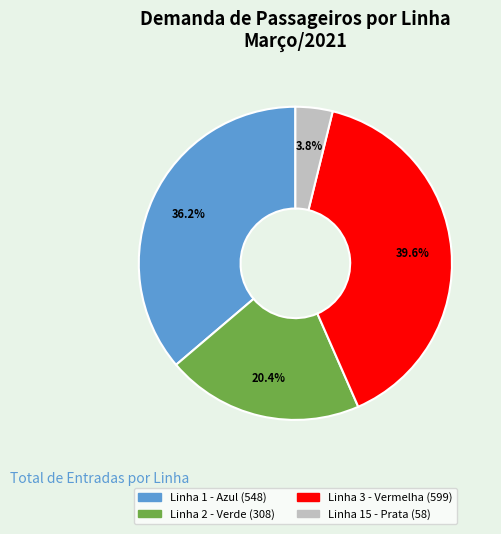

Does Linha 3 - Vermelha represent more than half of the total?

No